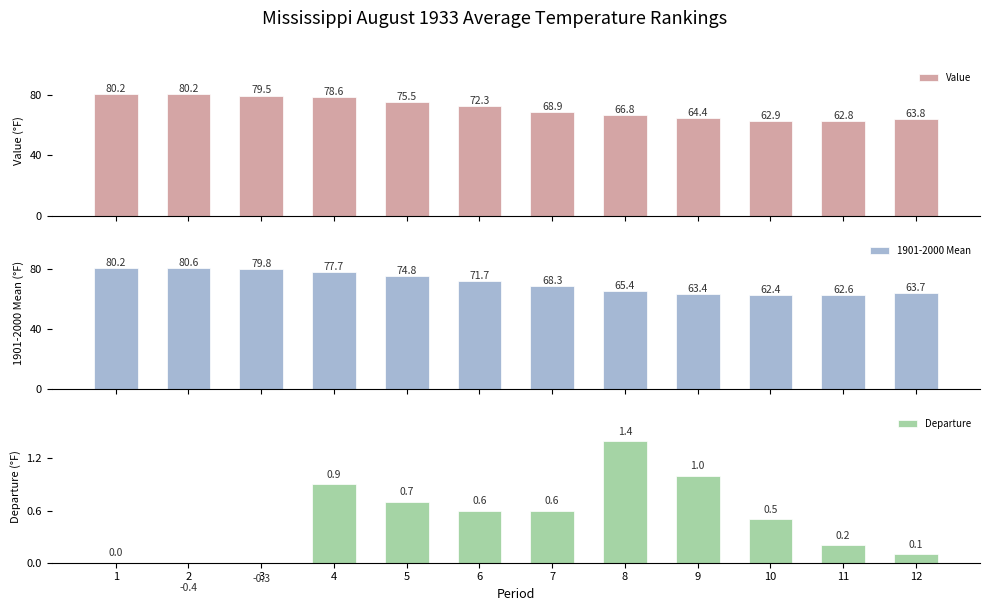

How many data points does each series have?

12